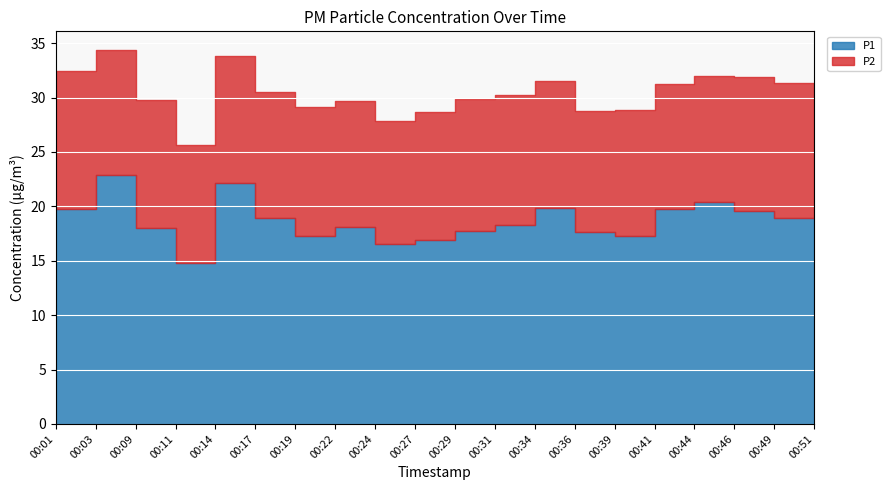

Is the value of P1 at 00:09 greater than the value of P2 at 00:39?

Yes